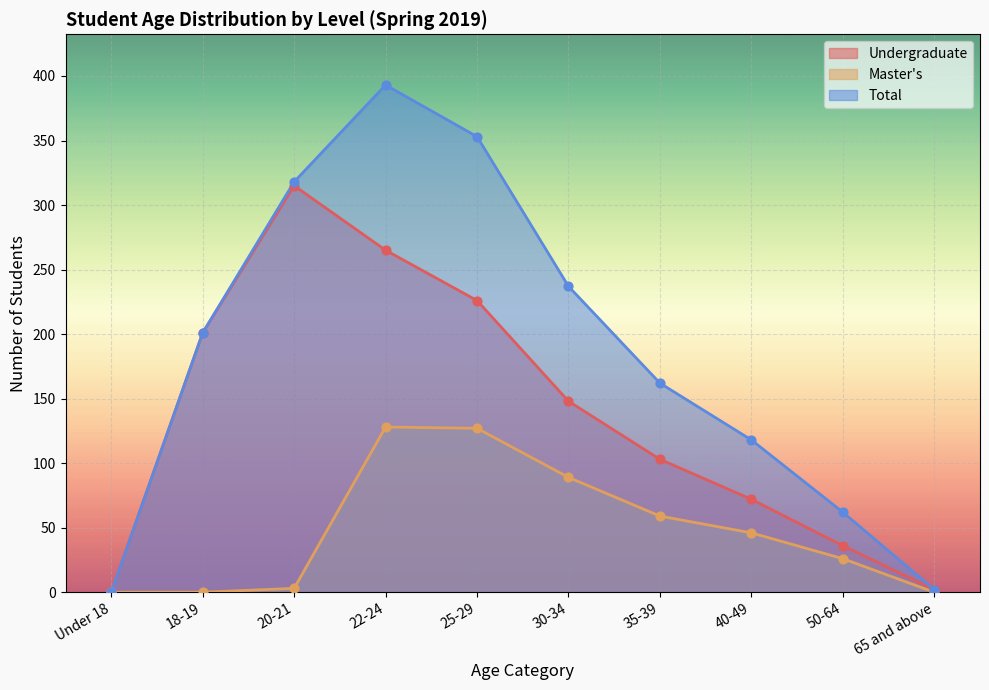

Which series contains the highest Y value?

Total